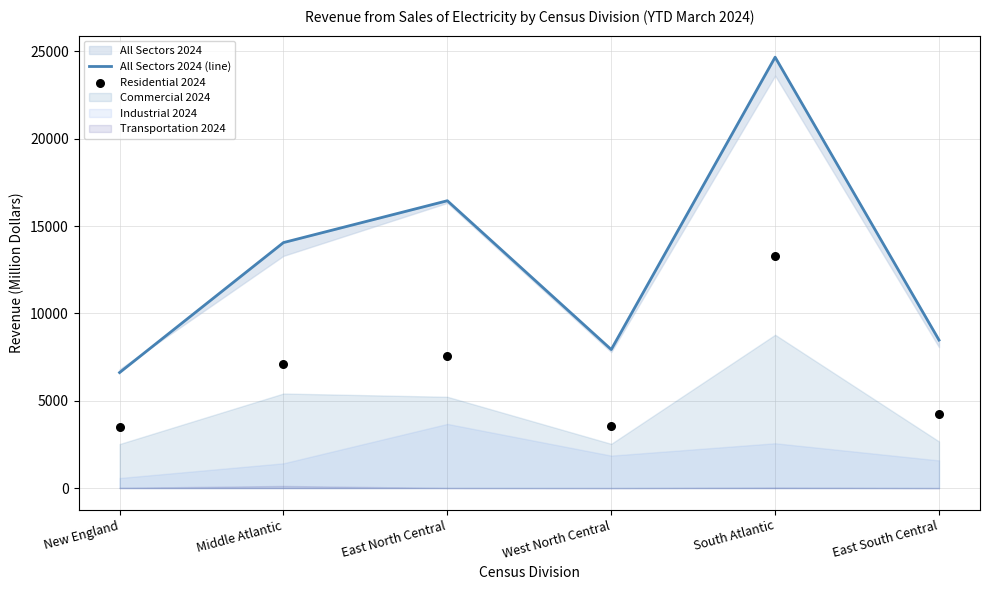

At how many categories does at least one series exceed 21628?

1